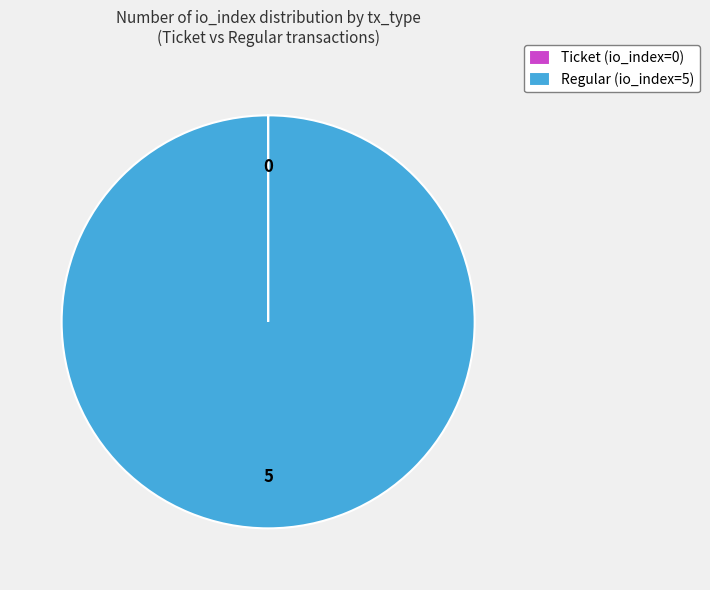

Which category has the biggest portion of the pie?

Regular (io_index=5)